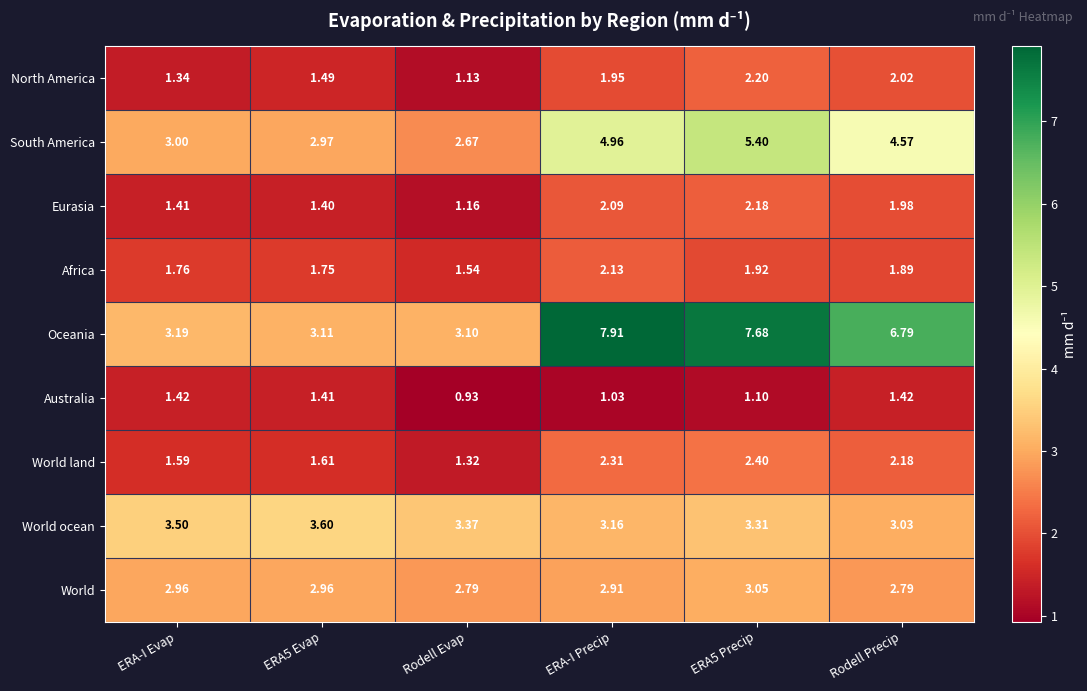

List the series in order of their peak value, highest first.

Oceania, South America, World ocean, World, World land, North America, Eurasia, Africa, Australia